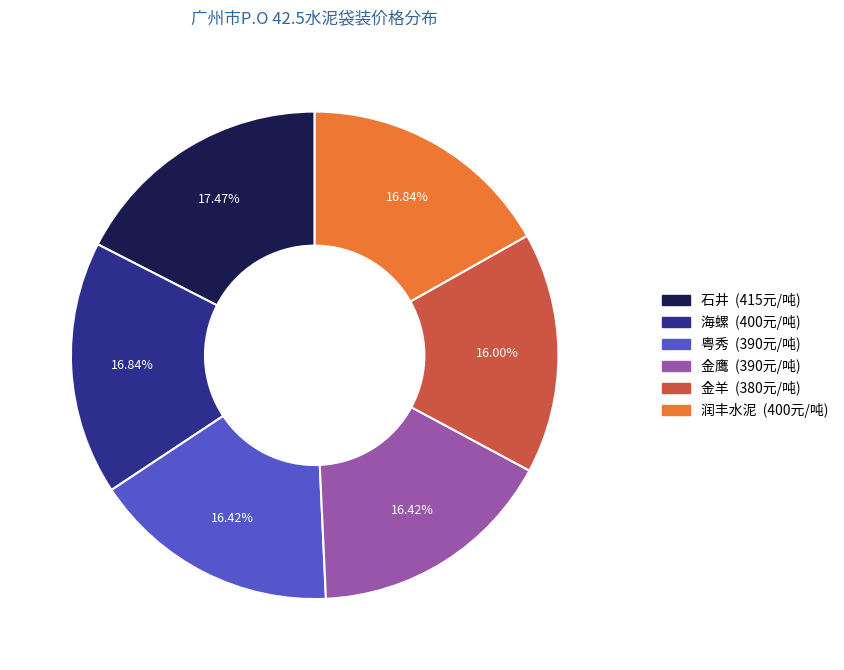

What is the largest slice in the pie chart?

石井